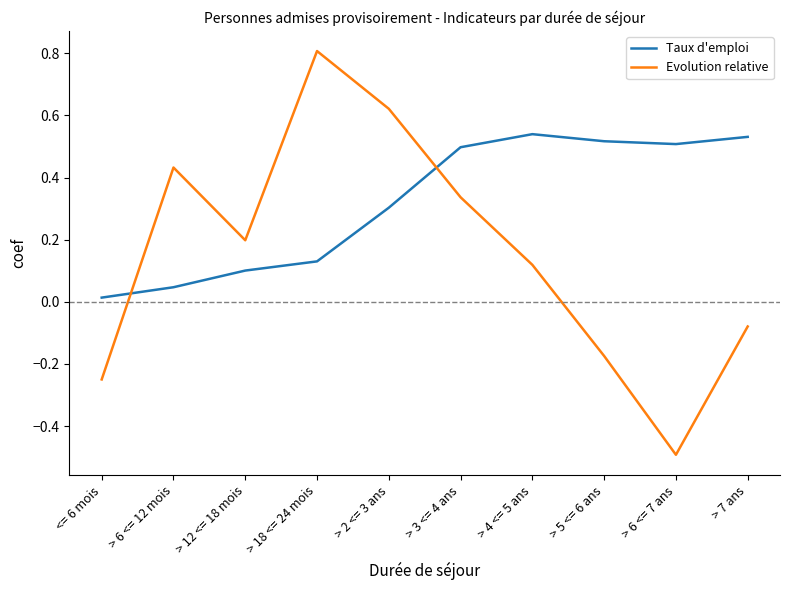

Which label corresponds to the largest value in the chart?

> 18 <= 24 mois